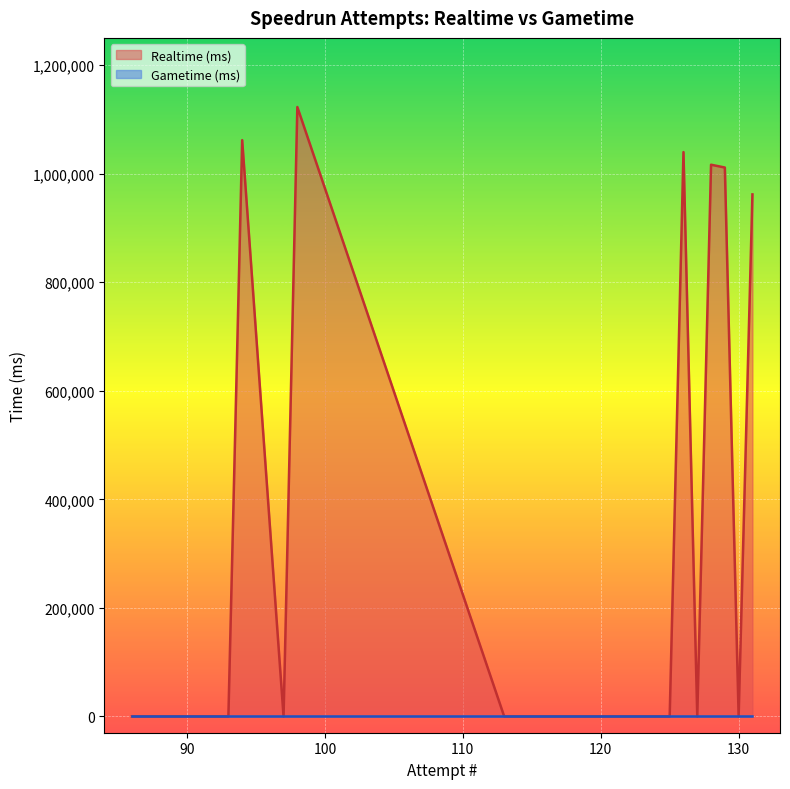

True or false: Gametime (ms) and Realtime (ms) intersect in this chart.

False